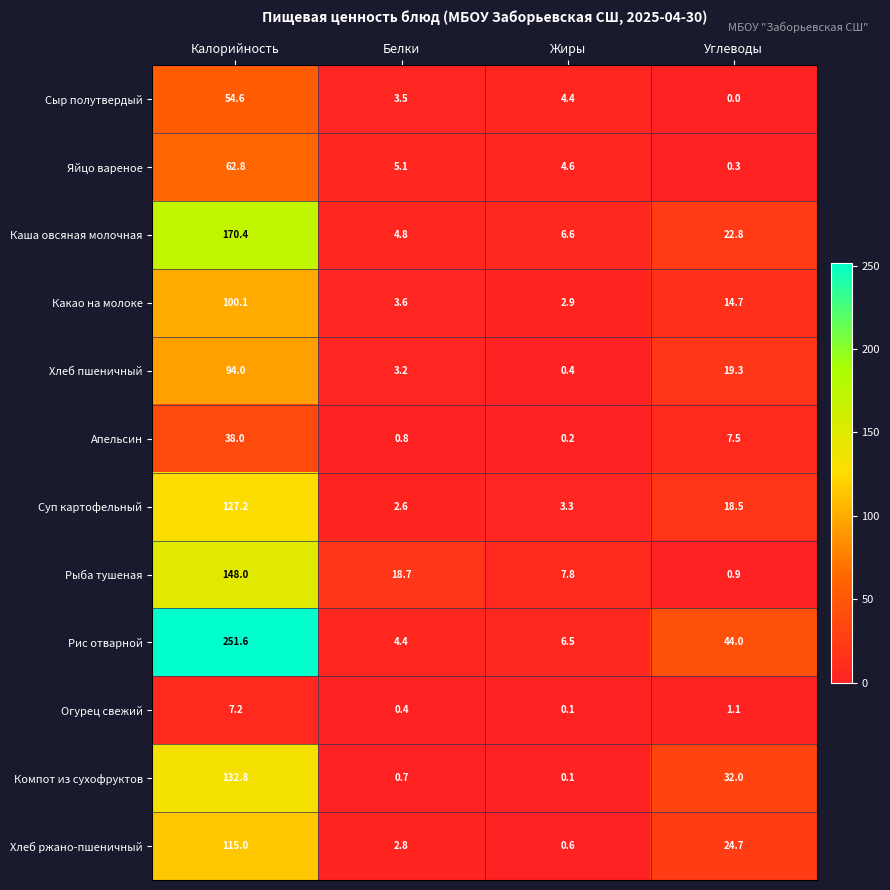

Is it true that Яйцо вареное equals 1.0 at Жиры?

False